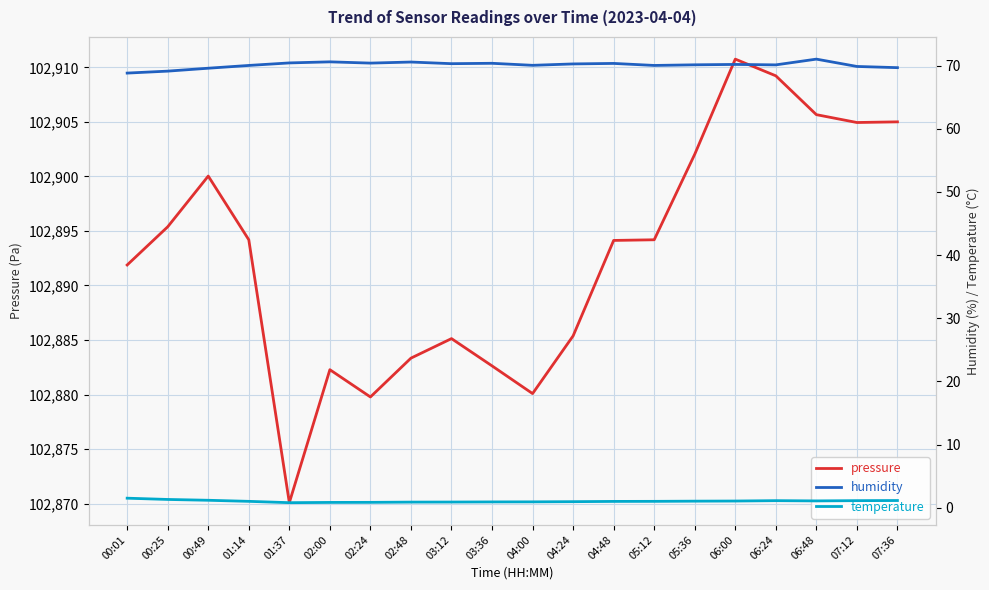

Reading left to right, what are all the values shown in this chart?

pressure: 102891.9	102895.4	102900.0	102894.2	102870.1	102882.3	102879.8	102883.3	102885.1	102882.6	102880.1	102885.4	102894.1	102894.2	102902.0	102910.8	102909.2	102905.7	102904.9	102905.0
humidity: 68.8	69.1	69.6	70.0	70.4	70.6	70.4	70.6	70.3	70.4	70.0	70.3	70.3	70.0	70.1	70.2	70.1	71.0	69.9	69.7
temperature: 1.5	1.3	1.2	1.0	0.8	0.8	0.8	0.9	0.9	0.9	0.9	0.9	1.0	1.0	1.0	1.1	1.1	1.1	1.1	1.1